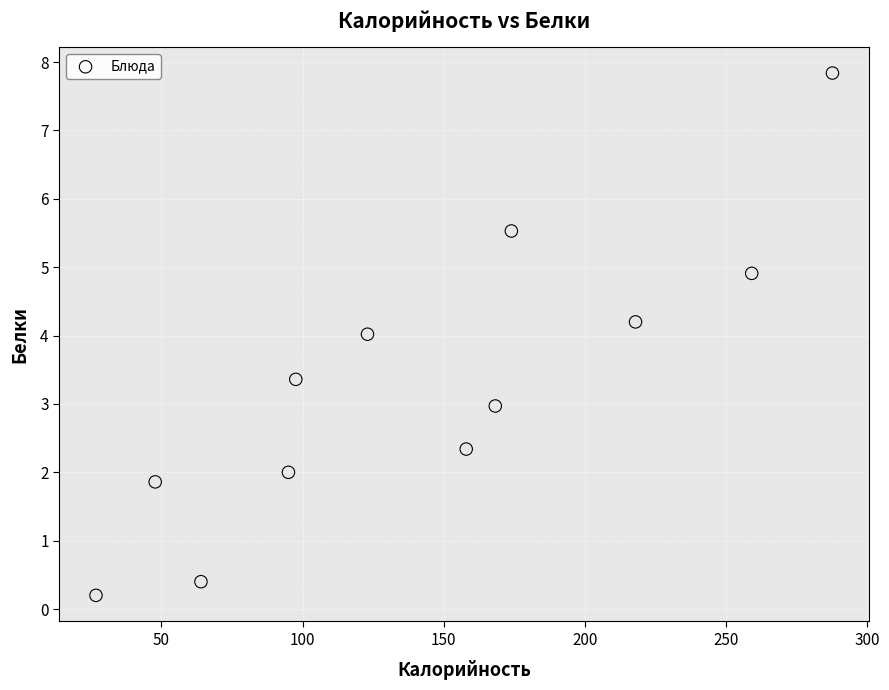

What is the average Y value?

3.3